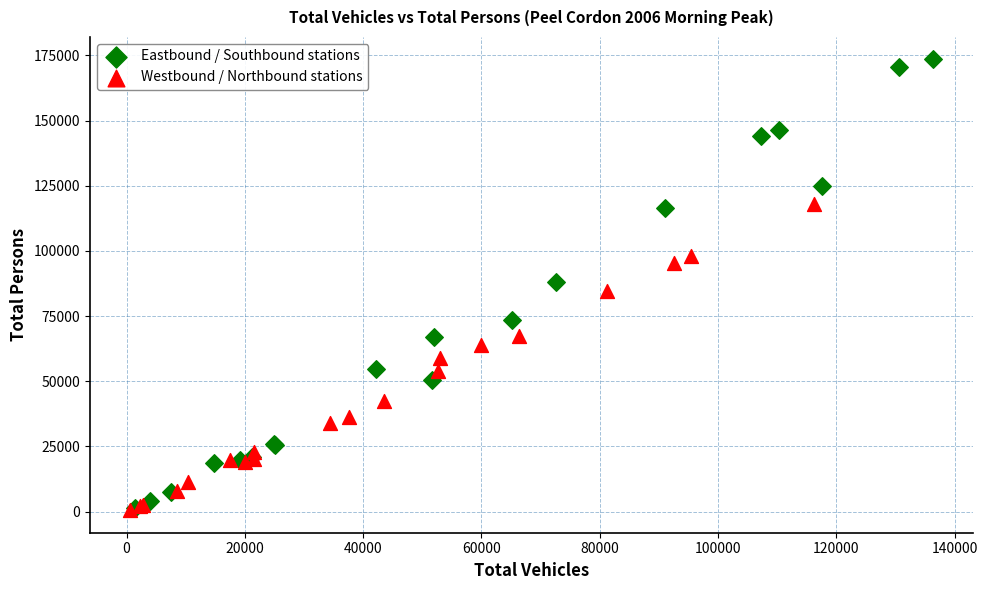

Which series reaches the maximum Y coordinate?

Eastbound / Southbound stations